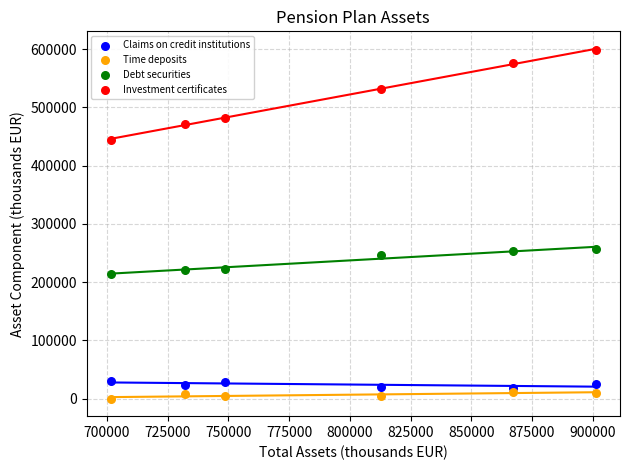

Which series reaches the minimum Y coordinate?

Time deposits